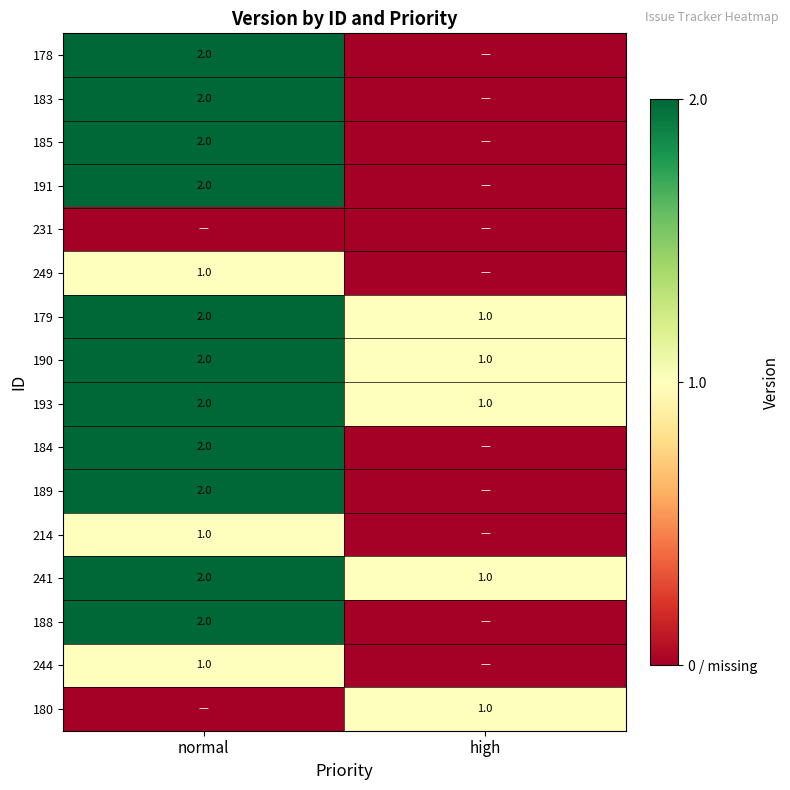

The value of 183 at normal is 2. True or false?

True